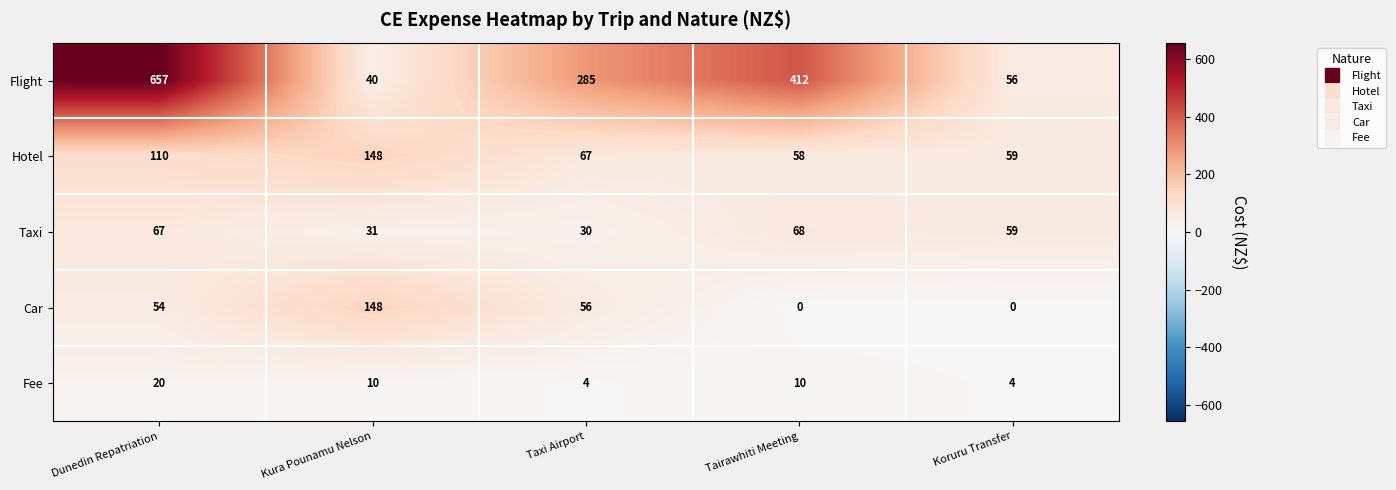

Reading left to right, extract all data points from this chart.

Flight: Dunedin Repatriation=657	Kura Pounamu Nelson=40	Taxi Airport=285	Tairawhiti Meeting=412	Koruru Transfer=56
Hotel: Dunedin Repatriation=110	Kura Pounamu Nelson=148	Taxi Airport=67	Tairawhiti Meeting=58	Koruru Transfer=59
Taxi: Dunedin Repatriation=67	Kura Pounamu Nelson=31	Taxi Airport=30	Tairawhiti Meeting=68	Koruru Transfer=59
Car: Dunedin Repatriation=54	Kura Pounamu Nelson=148	Taxi Airport=56	Tairawhiti Meeting=0	Koruru Transfer=0
Fee: Dunedin Repatriation=20	Kura Pounamu Nelson=10	Taxi Airport=4	Tairawhiti Meeting=10	Koruru Transfer=4